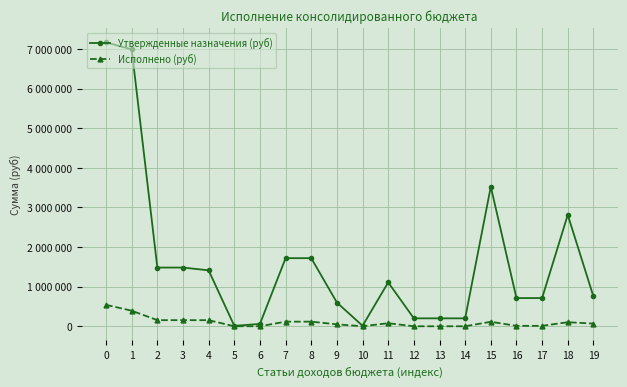

True or false: Исполнено (руб) has more than 2 interior local peaks.

True